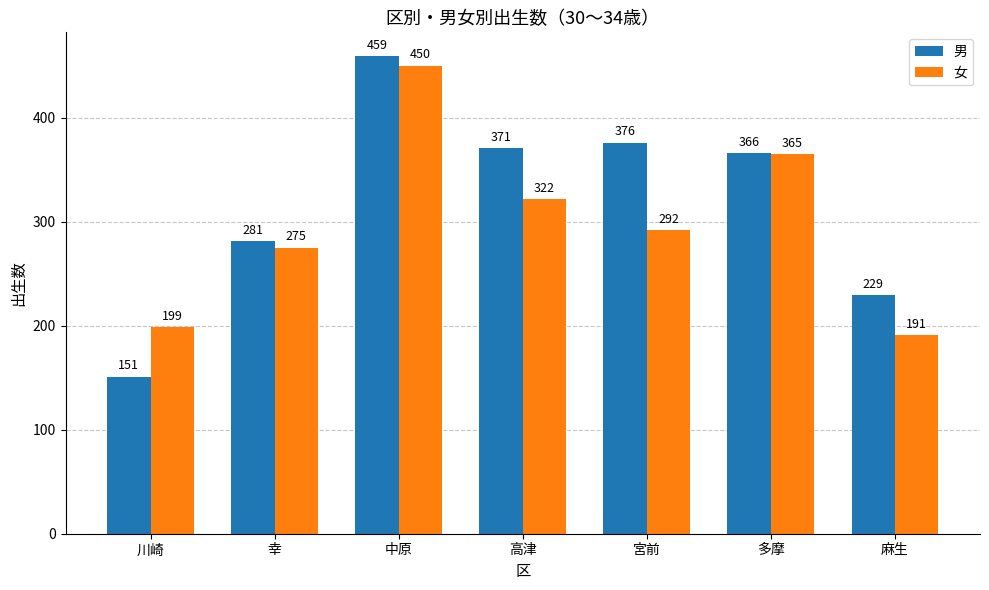

At how many categories does at least one series exceed 280?

5